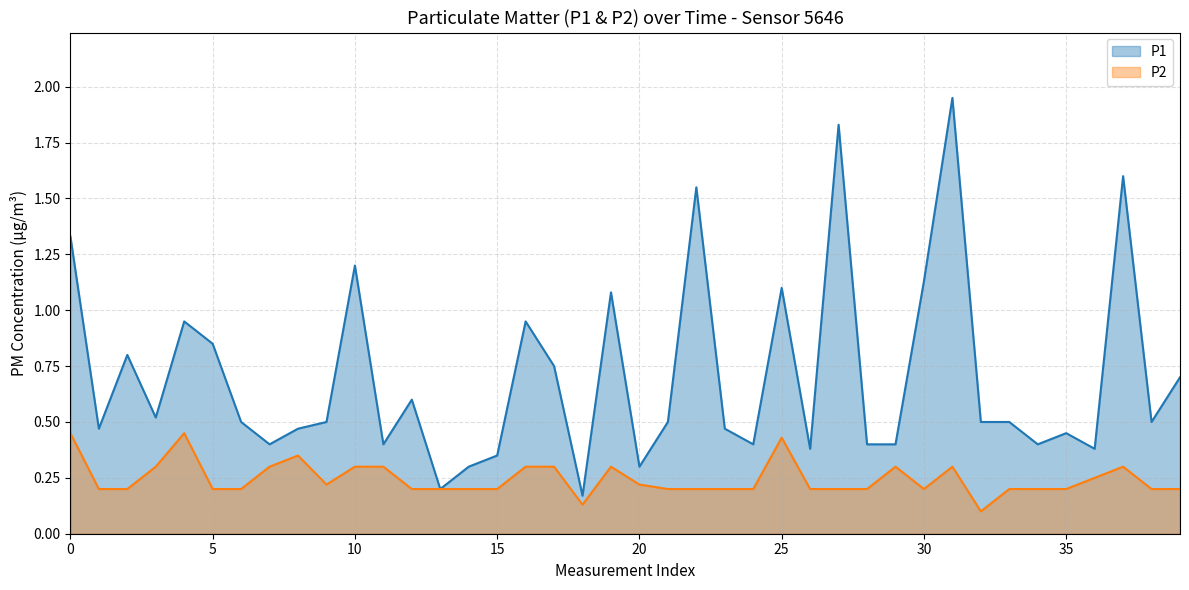

Is it true that P2 equals 0.2 at 15?

True